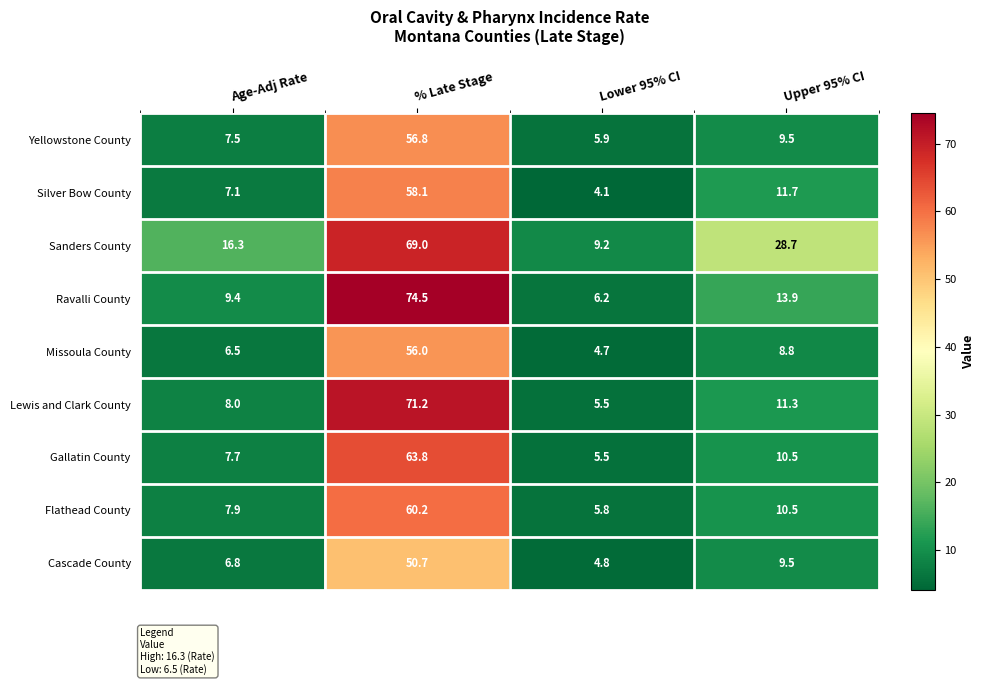

Which category has the lowest value in the Cascade County series?

Lower 95% CI